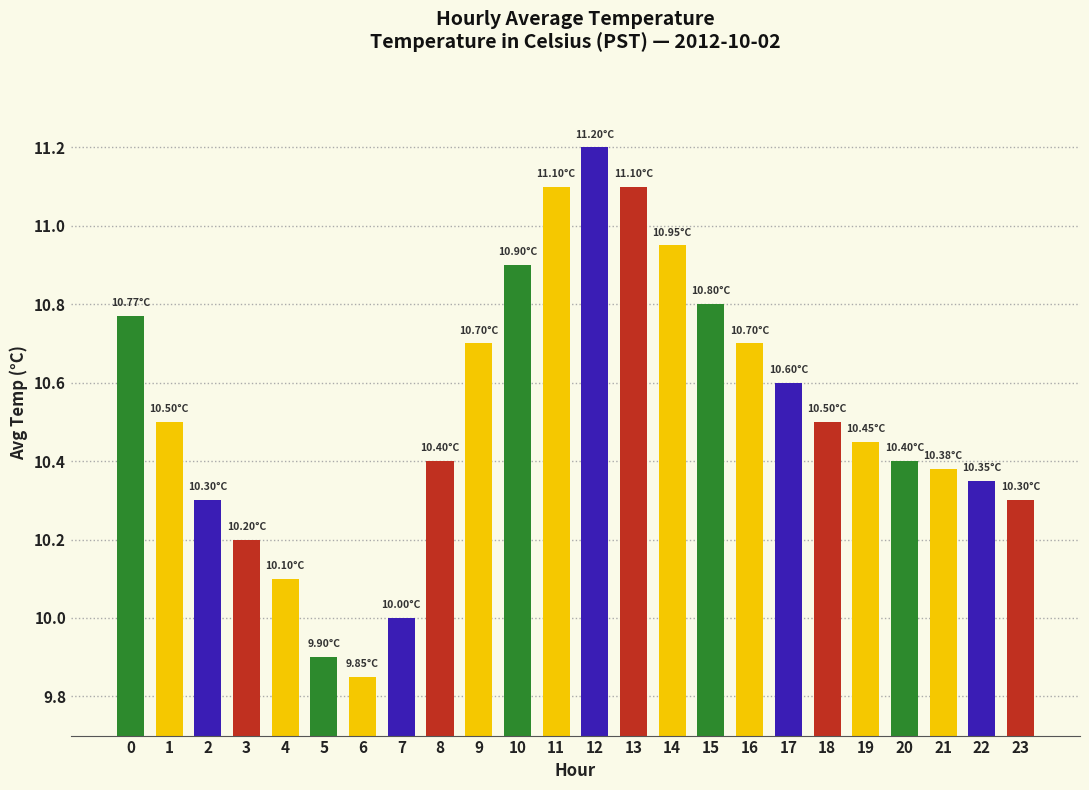

What is the difference between the second highest and second lowest values?

1.2